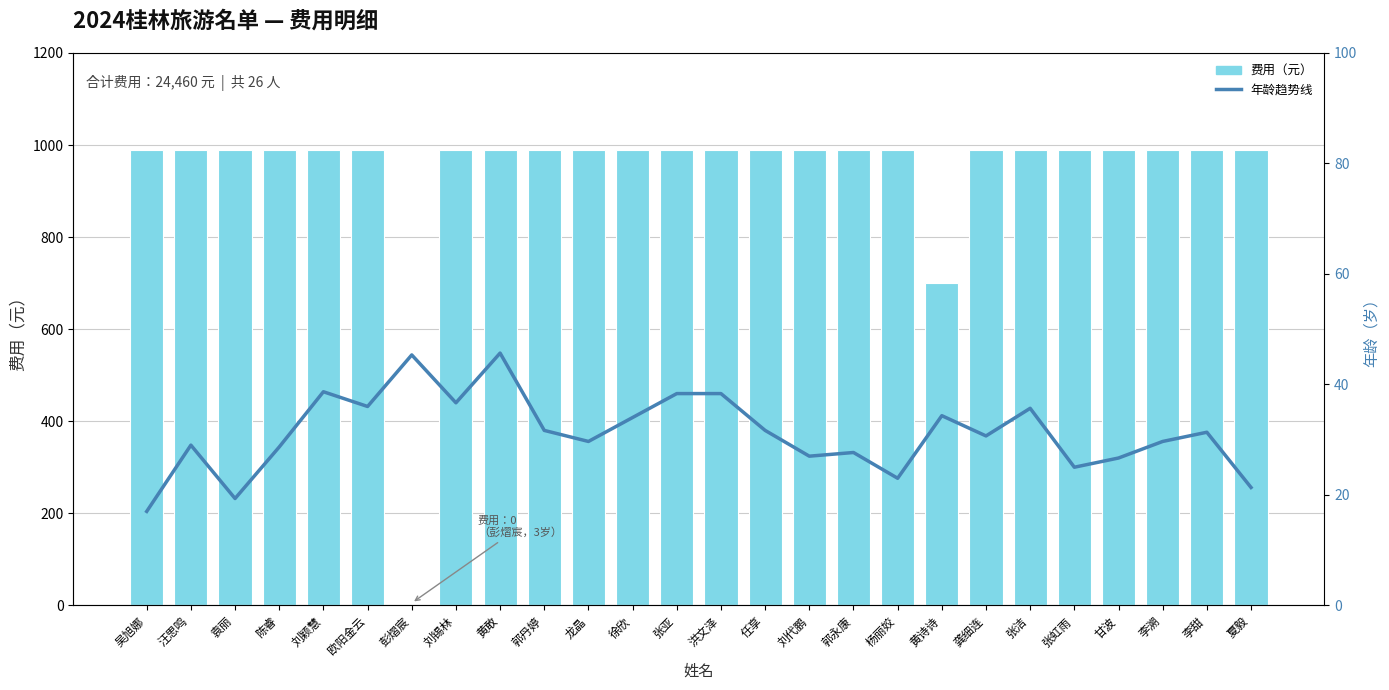

Which series changed the most between 刘锡林 and 徐欣?

年龄（平均趋势）